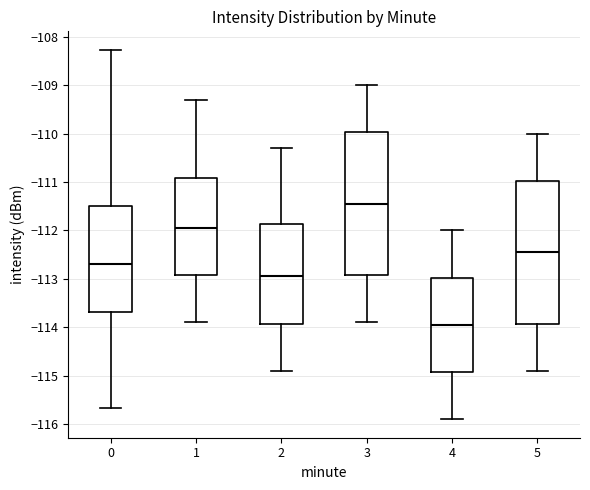

Which box's median line is the highest?

3